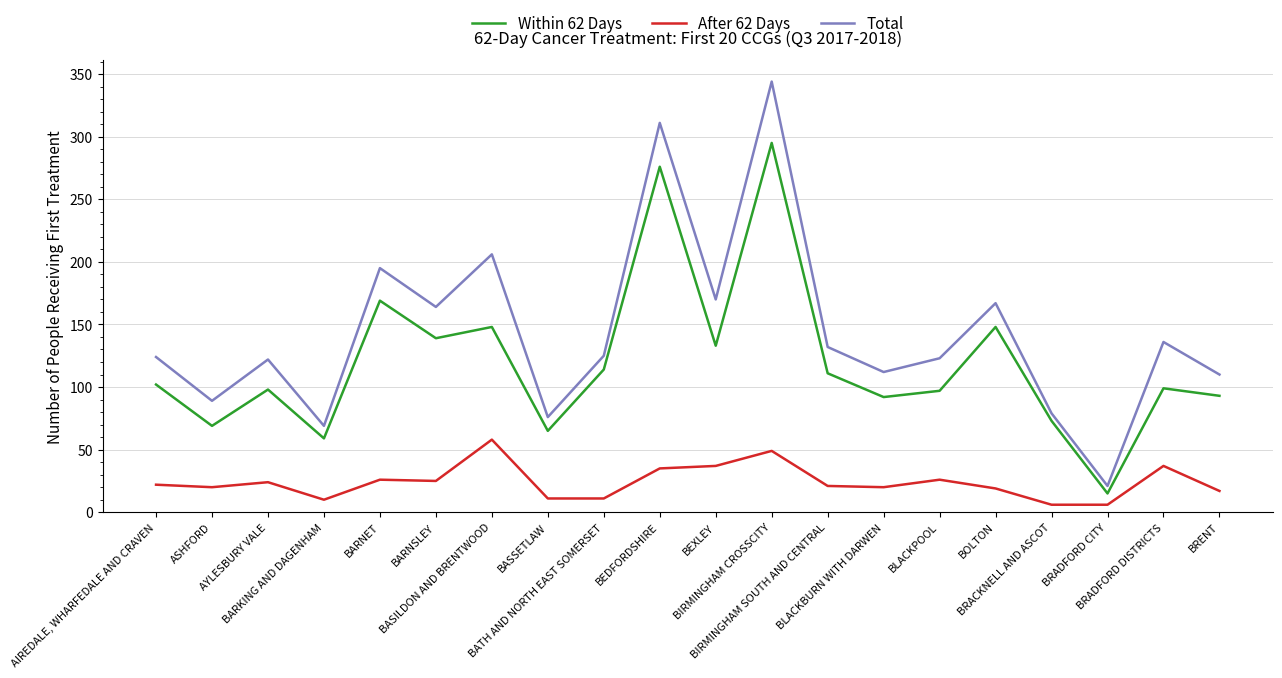

Does the chart have visible grid lines?

Yes